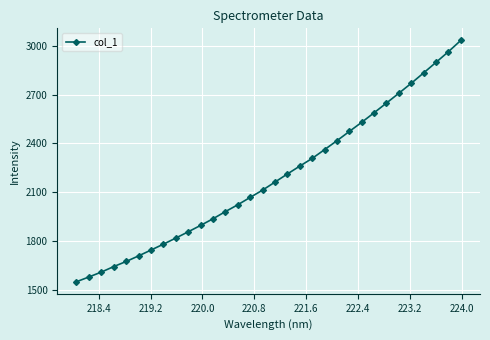

True or false: the data has more than 2 interior local peaks.

False